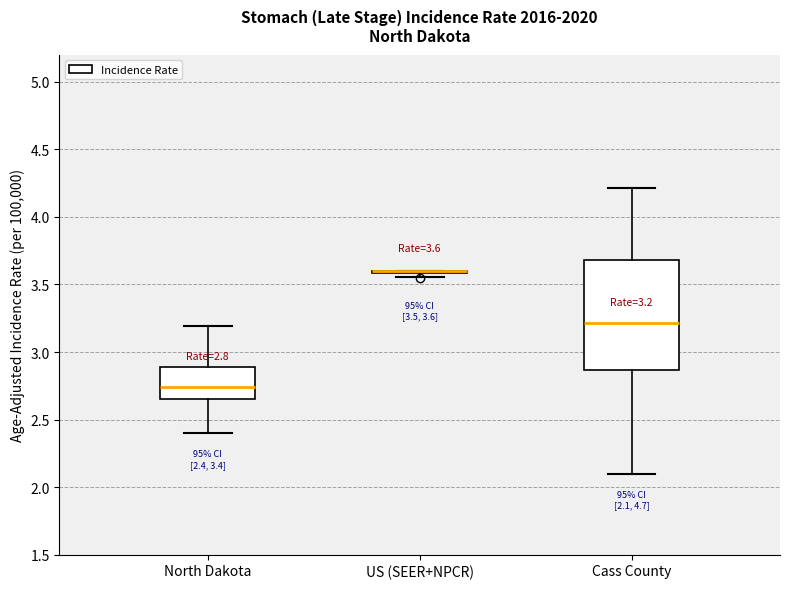

Which box is the tallest, from its lower edge to its upper edge?

Cass County